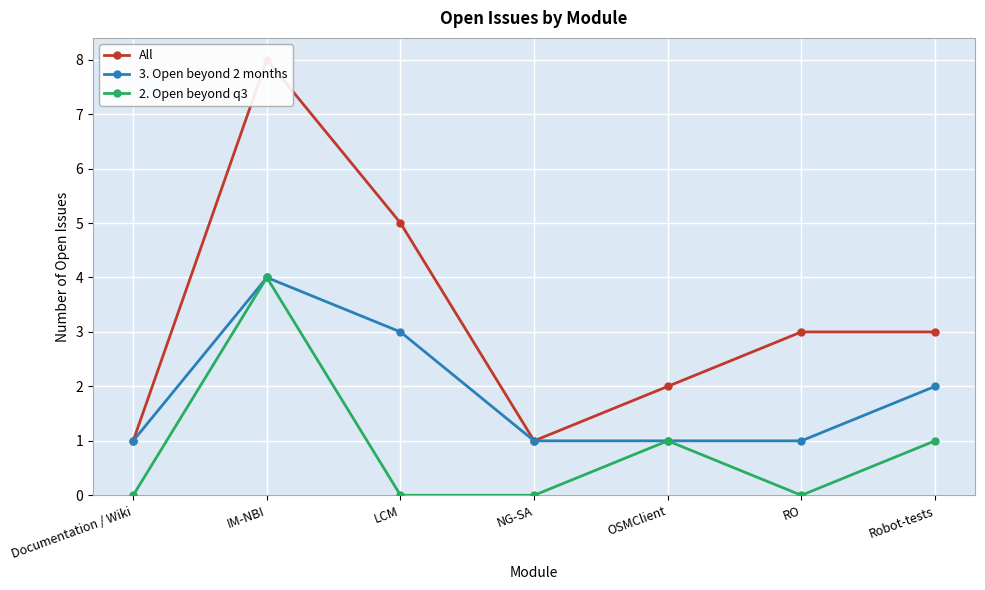

At which category does 3. Open beyond 2 months reach its first local peak?

IM-NBI